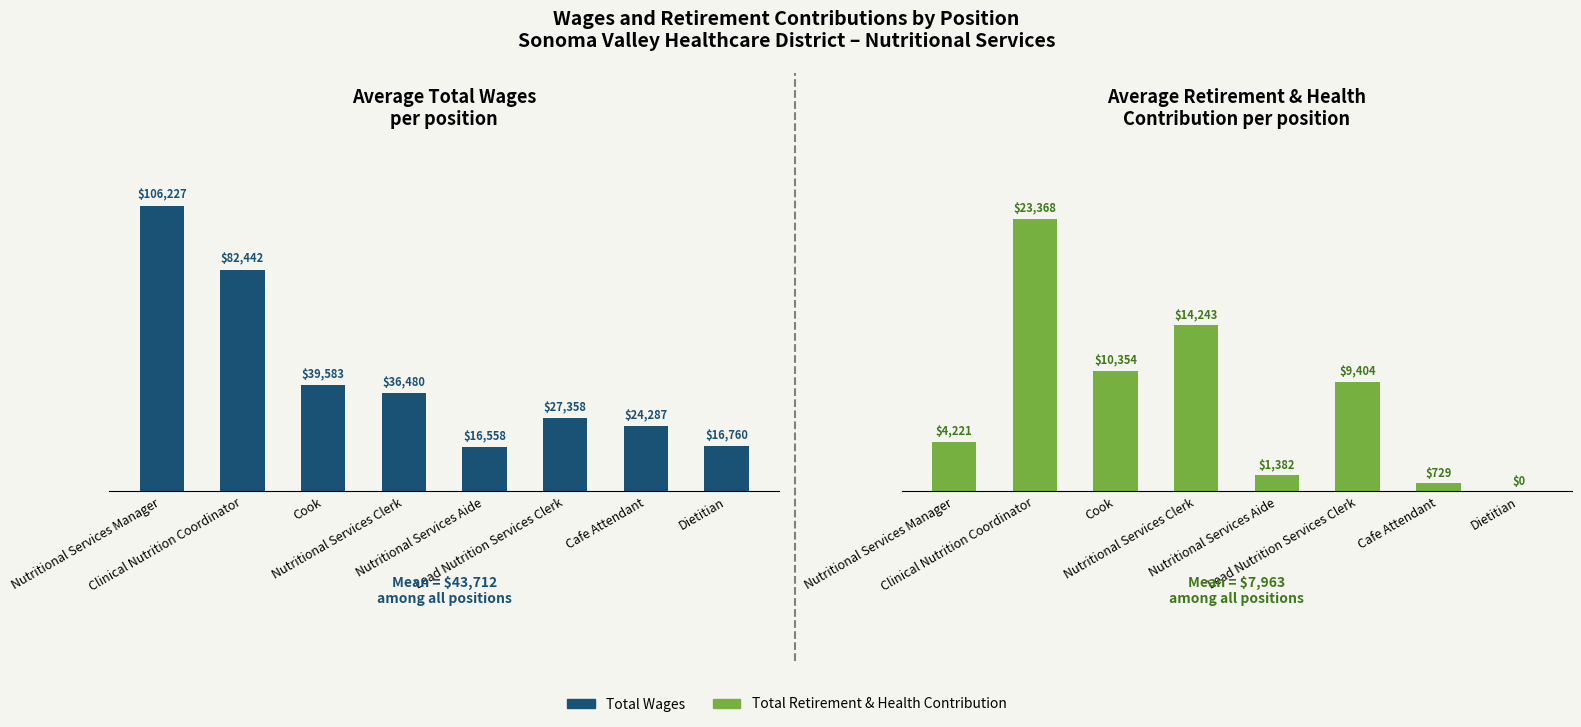

Between Nutritional Services Clerk and Nutritional Services Aide, which is larger?

Nutritional Services Clerk